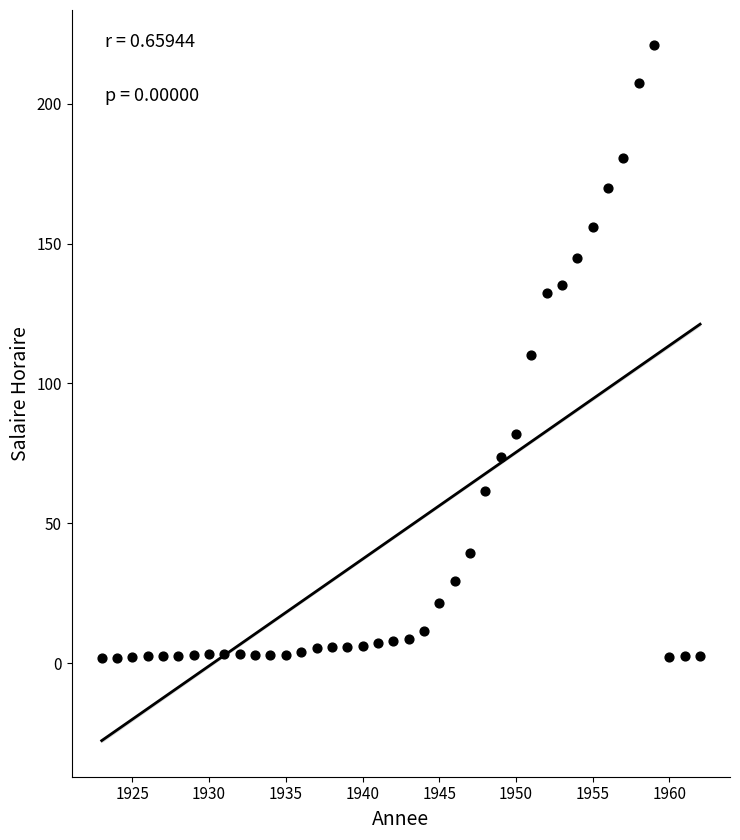

What is the range of X values (max minus min)?

39.0